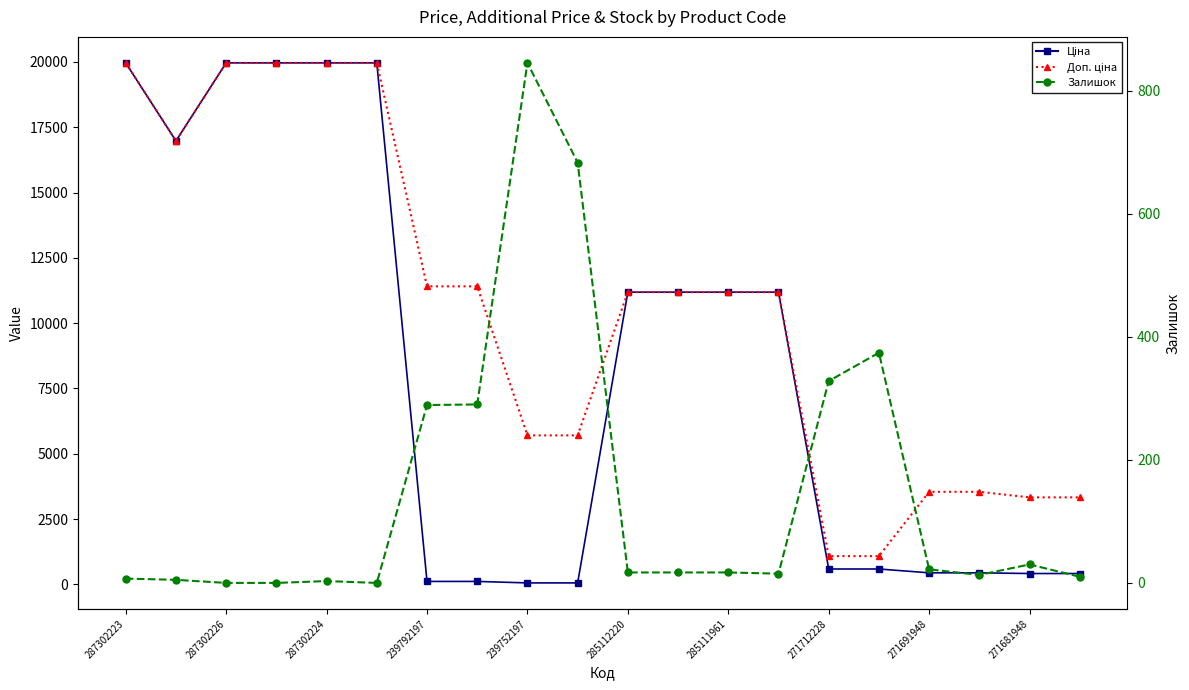

List the series in order of their overall mean, lowest first.

Залишок, Ціна, Доп. ціна